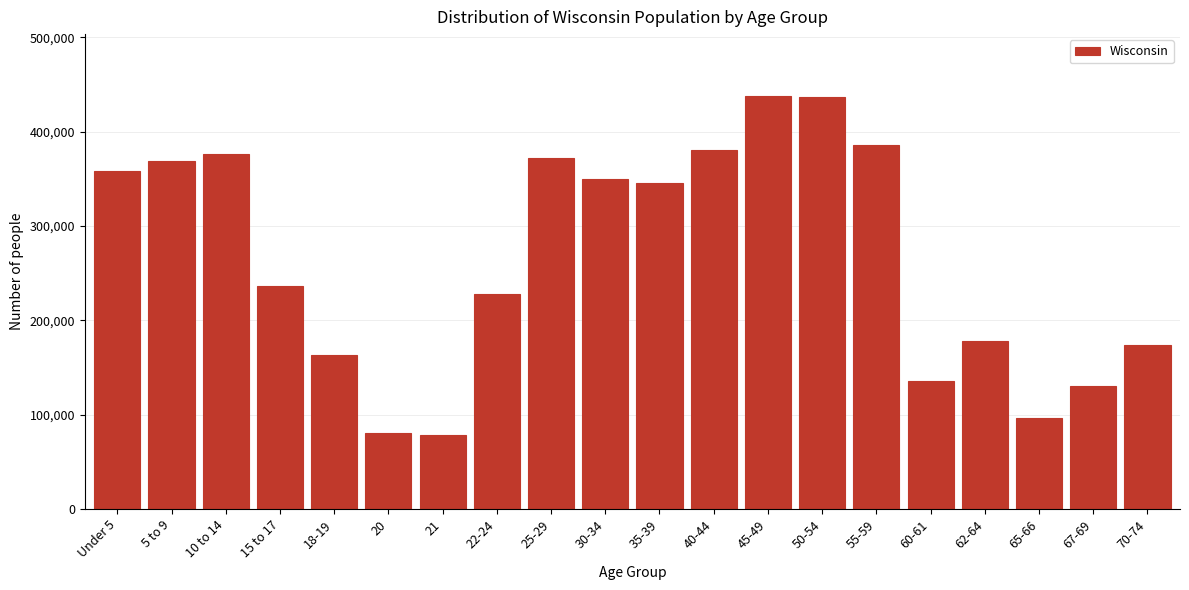

What is the label of the 12th bar from the left?

40-44